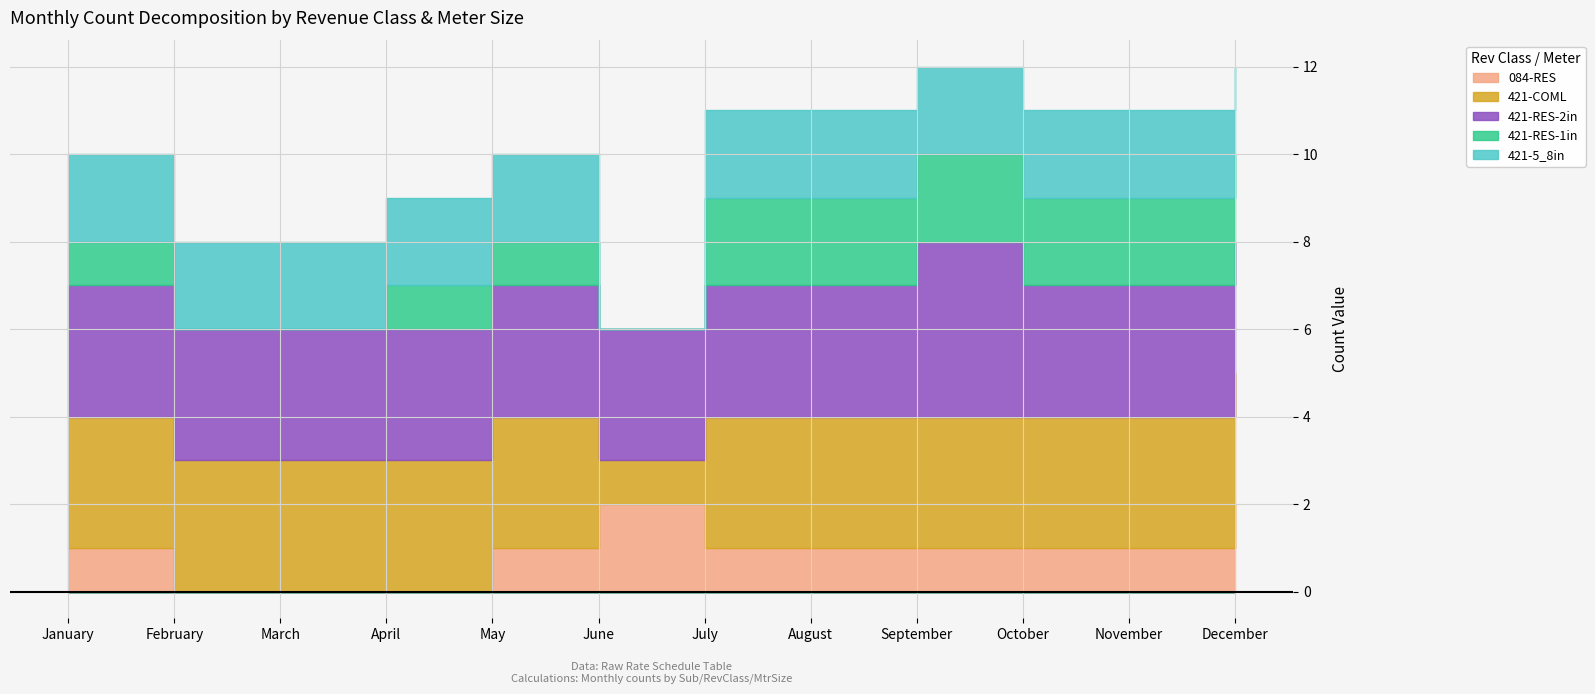

True or false: 421-5_8in has more than 0 points higher than both neighbors.

False